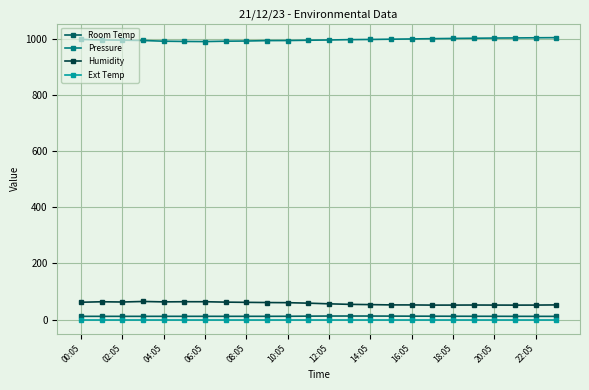

At how many categories does at least one series exceed 162?

24